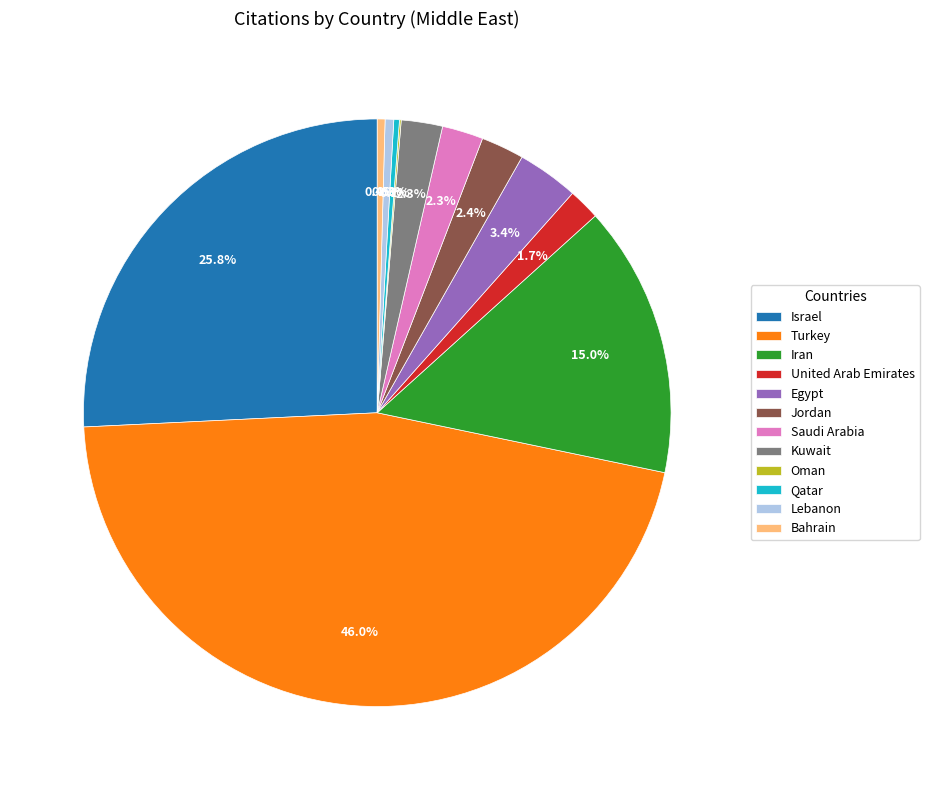

To the nearest percent, what portion does Egypt represent?

3%